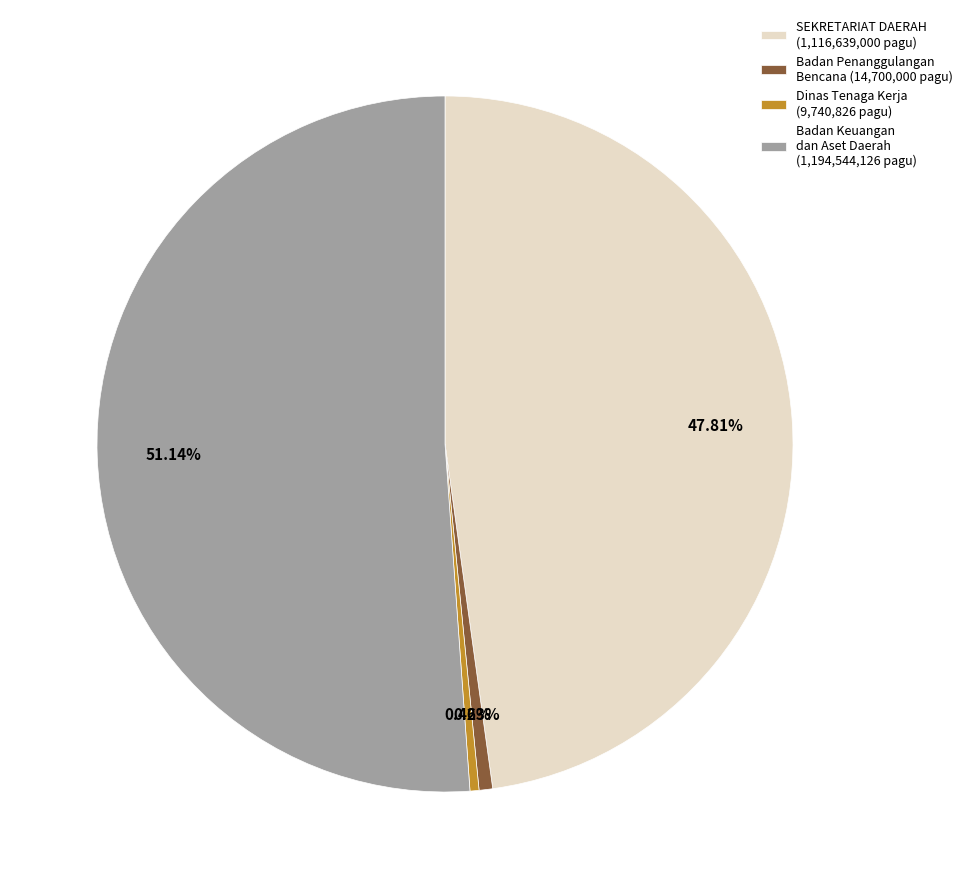

Between SEKRETARIAT DAERAH (1,116,639,000 pagu) and Badan Keuangan dan Aset Daerah (1,194,544,126 pagu), which is larger?

Badan Keuangan dan Aset Daerah (1,194,544,126 pagu)